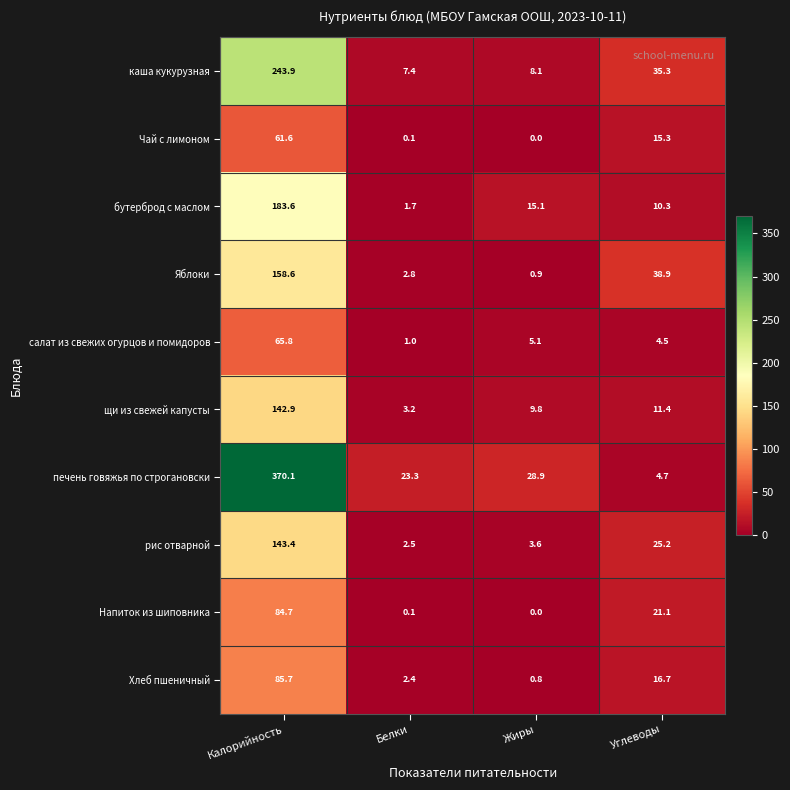

What is the spread (max minus min) of values at Углеводы?

34.4